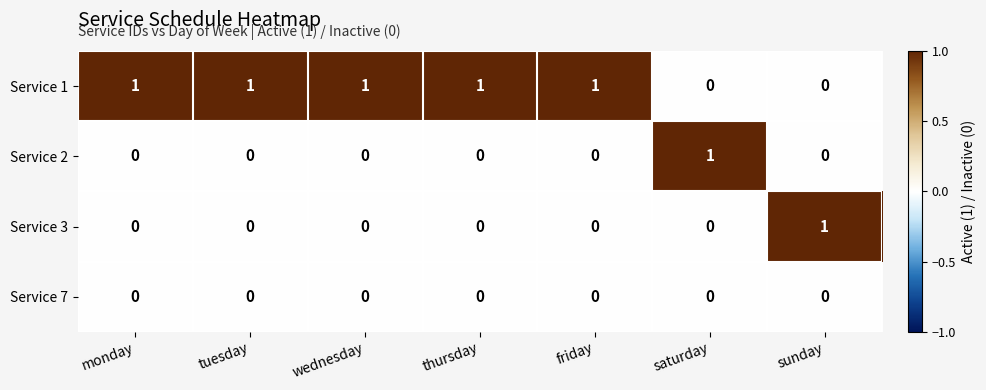

The Service 7 series shows 0 at thursday. True or false?

True